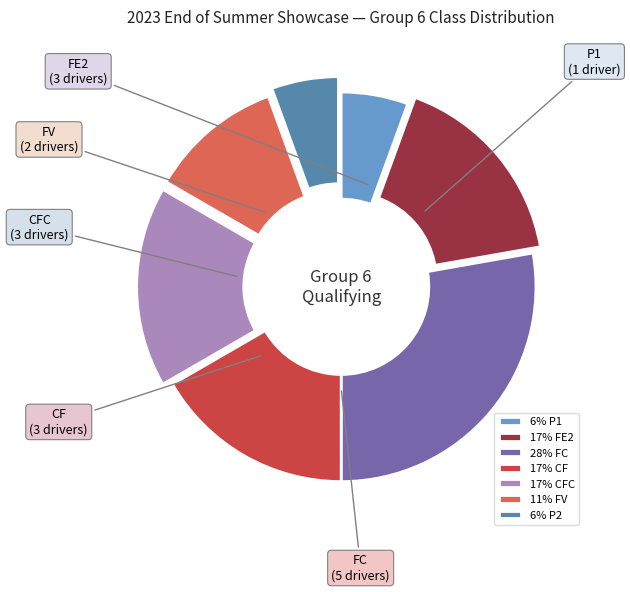

The 17% CF slice represents 17% of the pie. True or false?

True